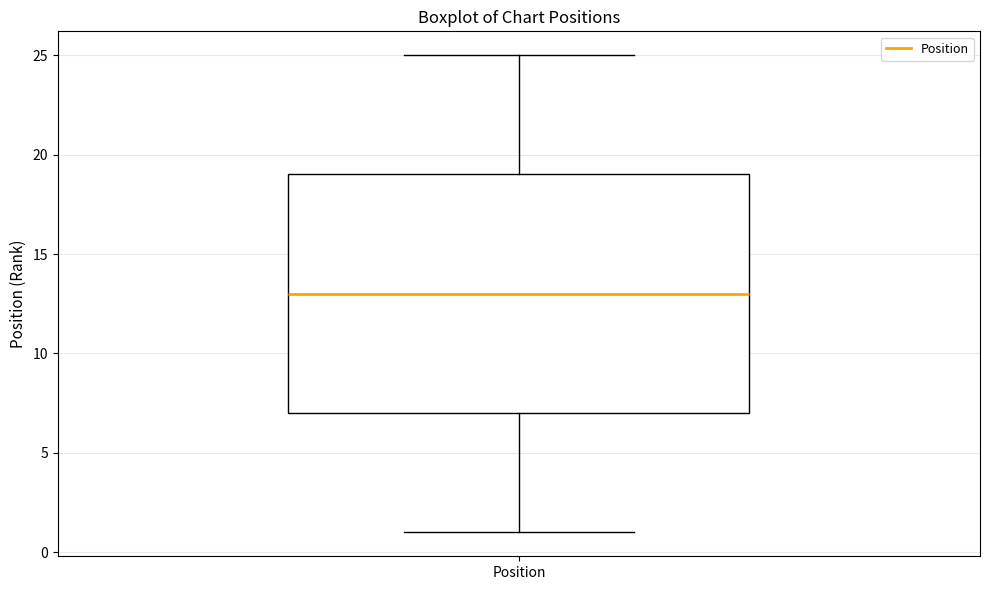

Where does the lower whisker of the box for Position end on the y-axis? The values are not printed on the chart, so give them approximately, as read against the axis.

1